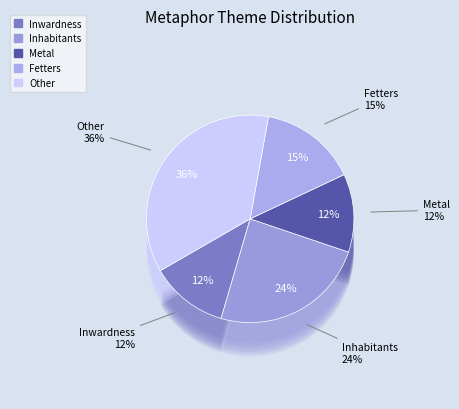

What percentage is the Fetters slice, to the nearest percent?

15%